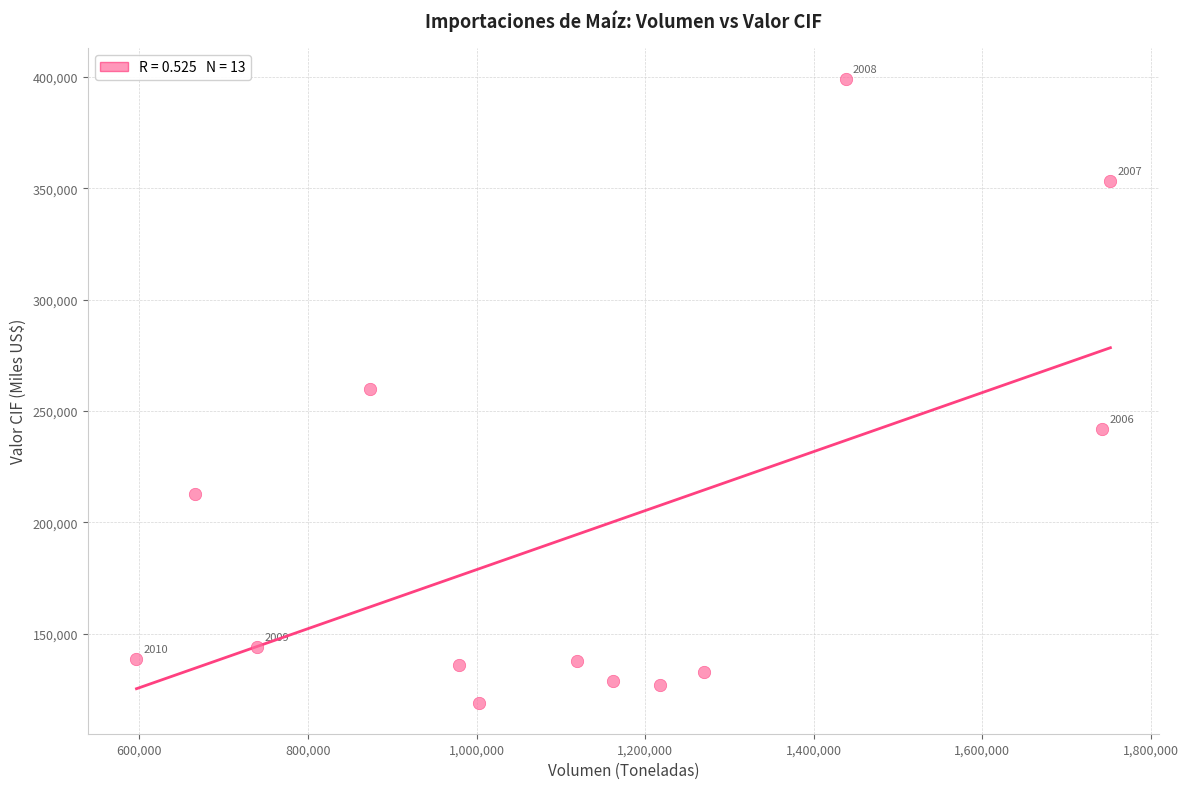

What is the range of X values (max minus min)?

1155451.2